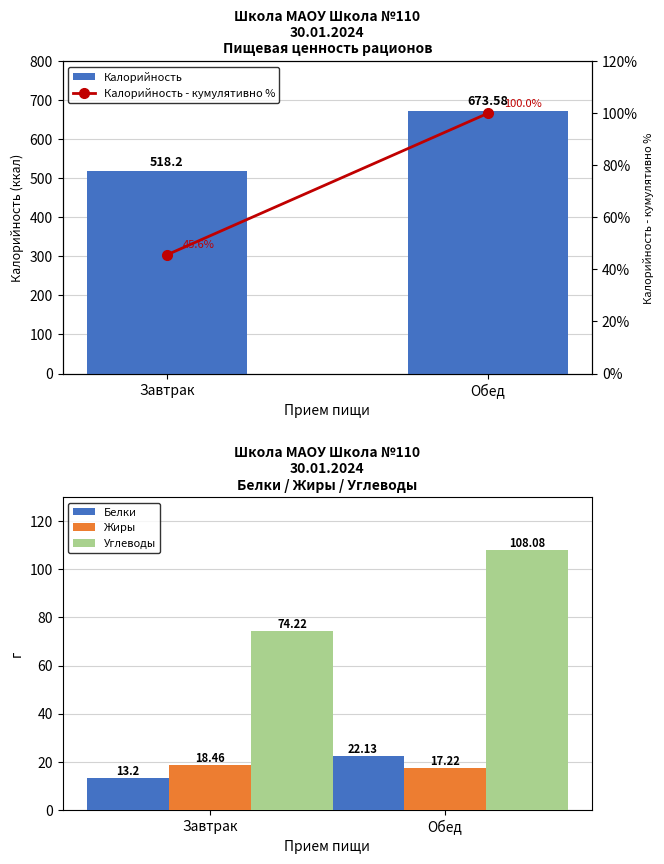

At which label does Углеводы reach its peak?

Обед